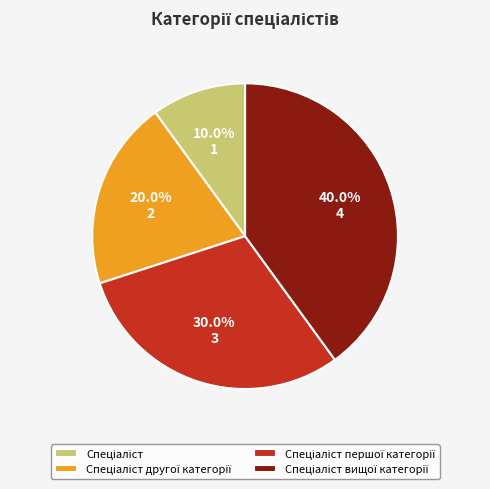

Is there a majority slice in this chart?

No